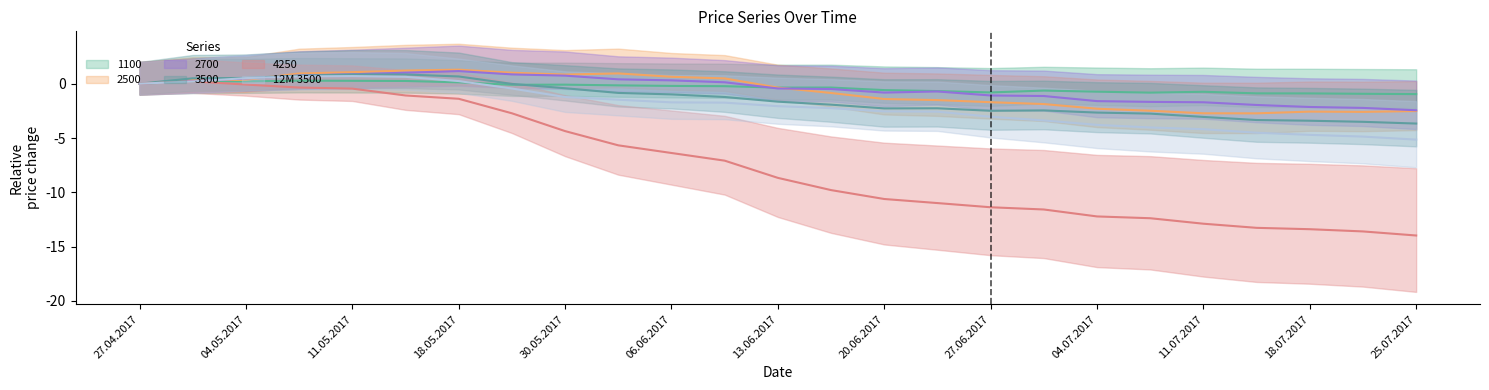

Between 06.07.2017 and 30.05.2017, which is larger?

30.05.2017